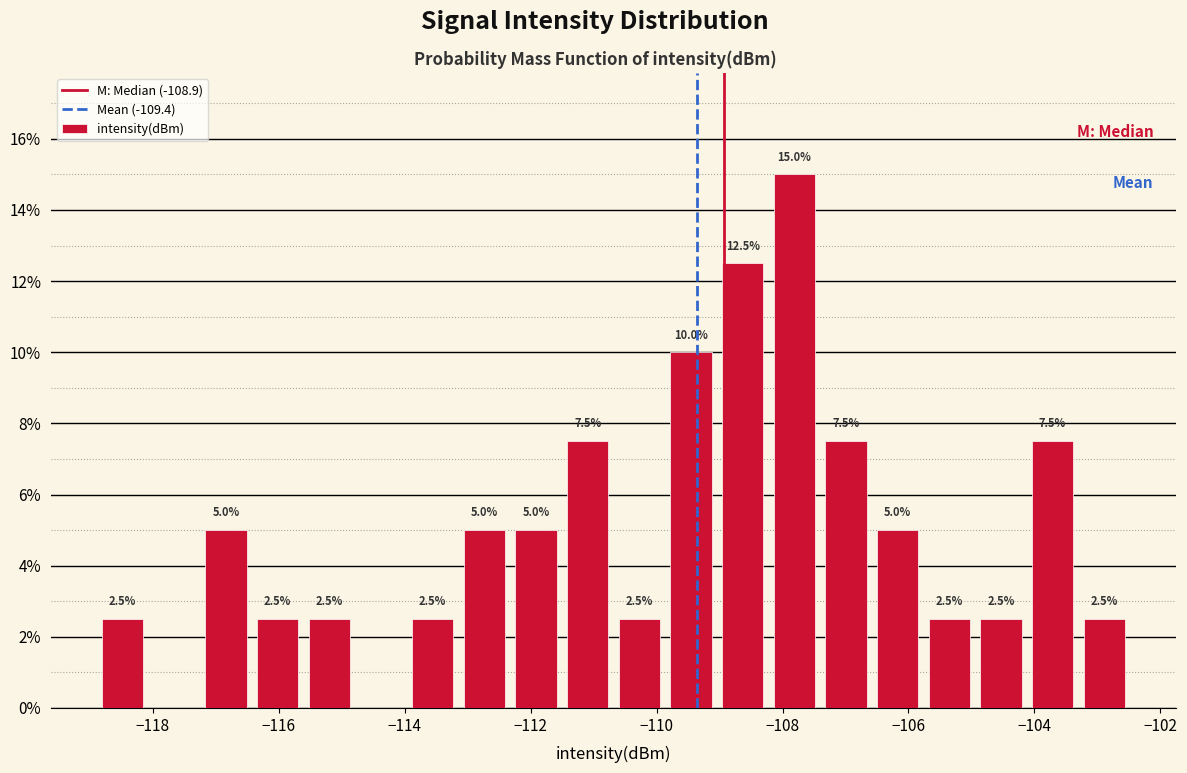

Over which range of the x-axis is the bar tallest?

-108.2 to -107.4